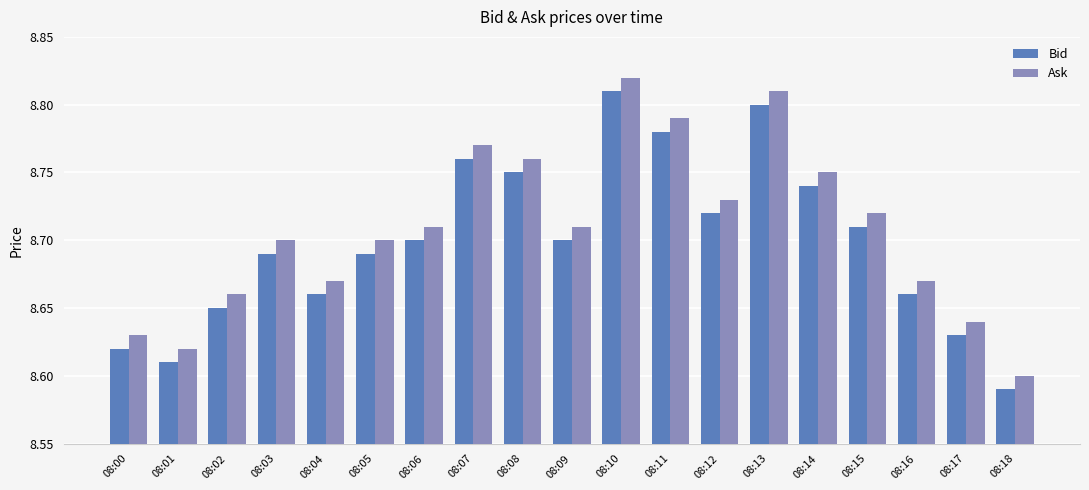

Which label corresponds to the smallest value in the chart?

08:18